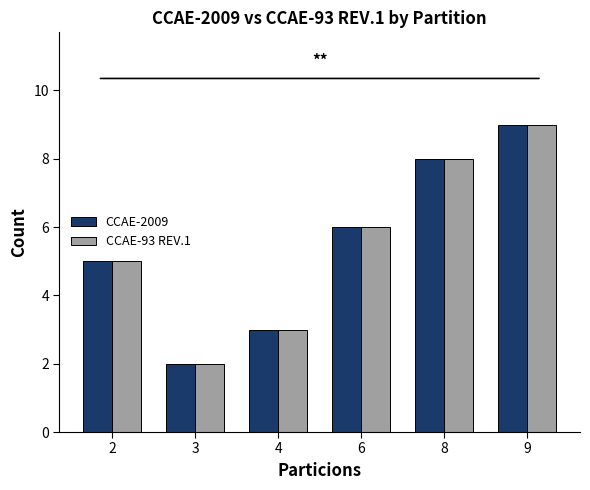

What is the maximum value shown in the chart?

9